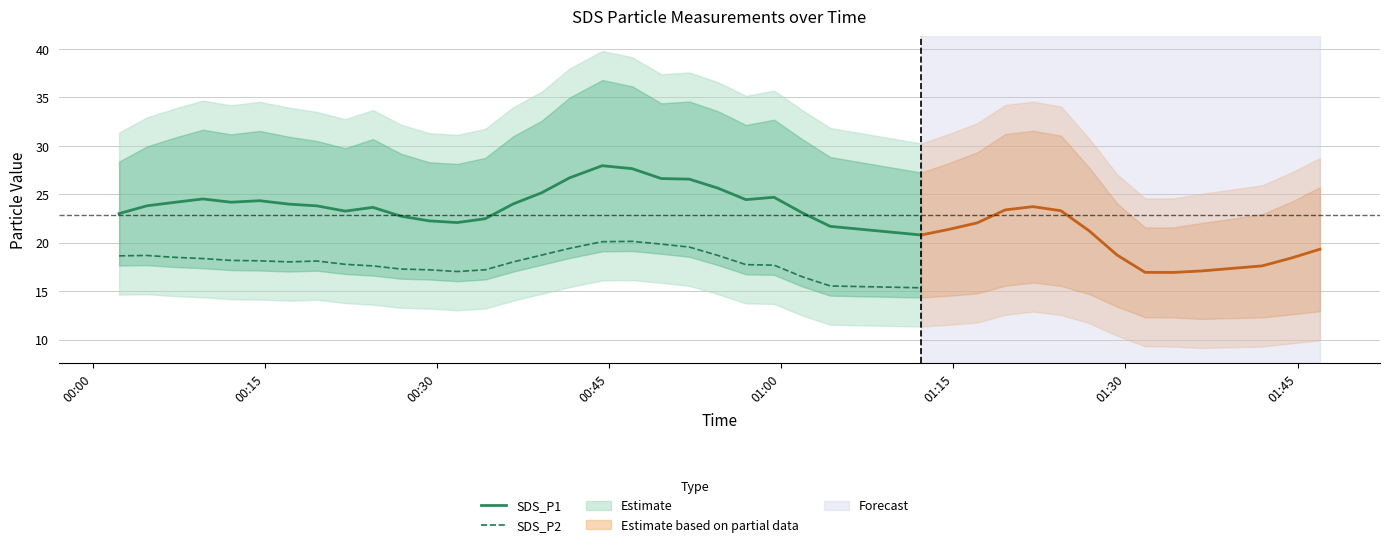

Which series has the widest spread of values?

SDS_P1